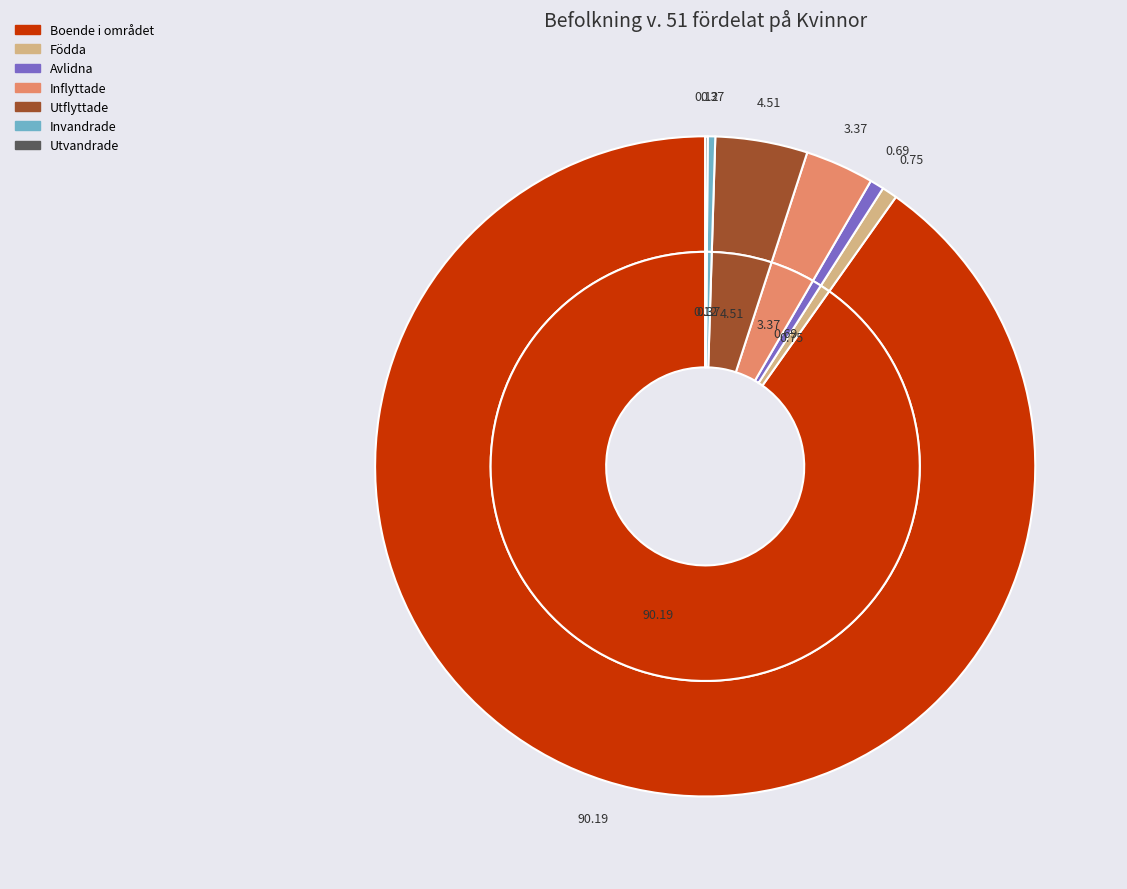

The Födda slice represents 11% of the pie. True or false?

False